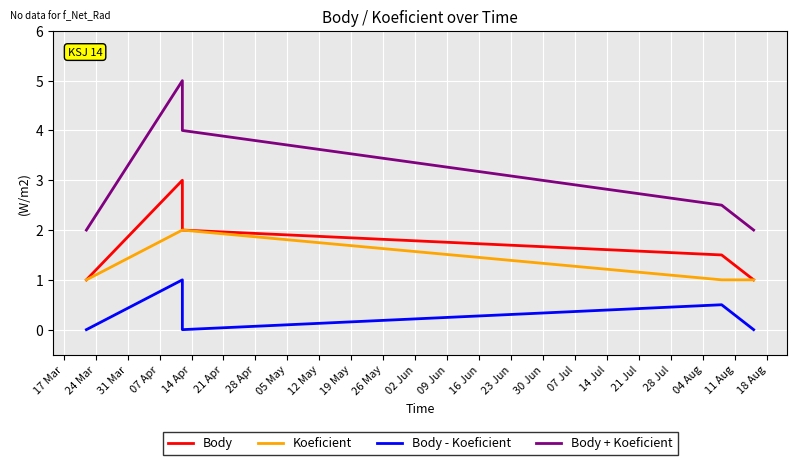

Which series has the largest range (max minus min)?

Body + Koeficient